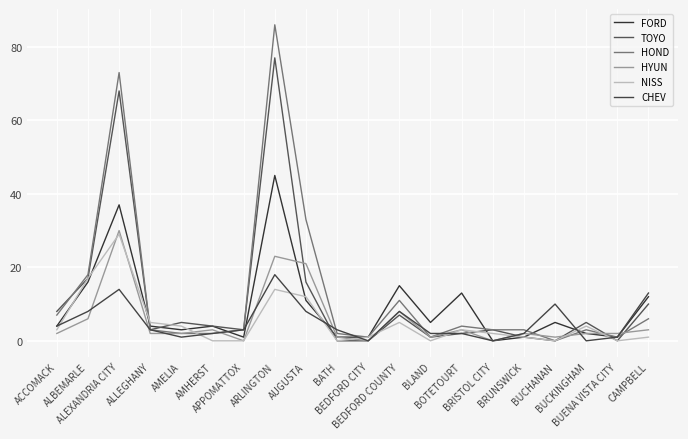

Does the chart have visible grid lines?

Yes